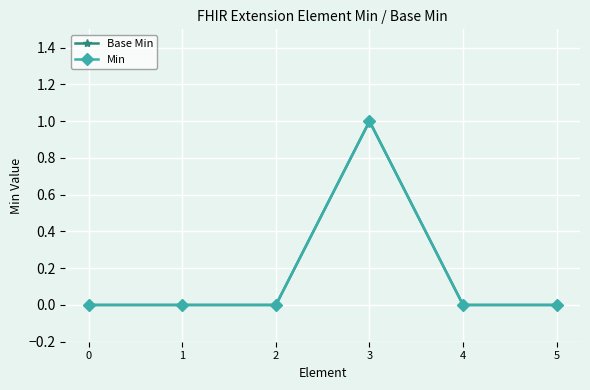

True or false: Min has a value of 0 at 3.

False